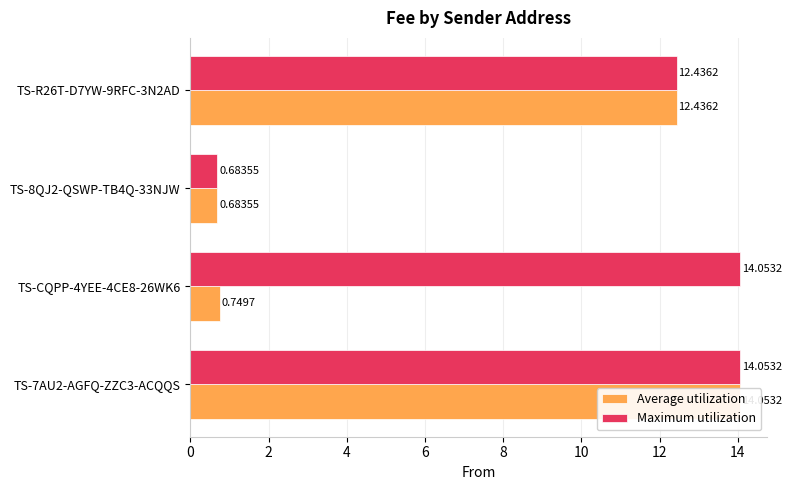

Which series has the largest total across all categories?

Maximum utilization